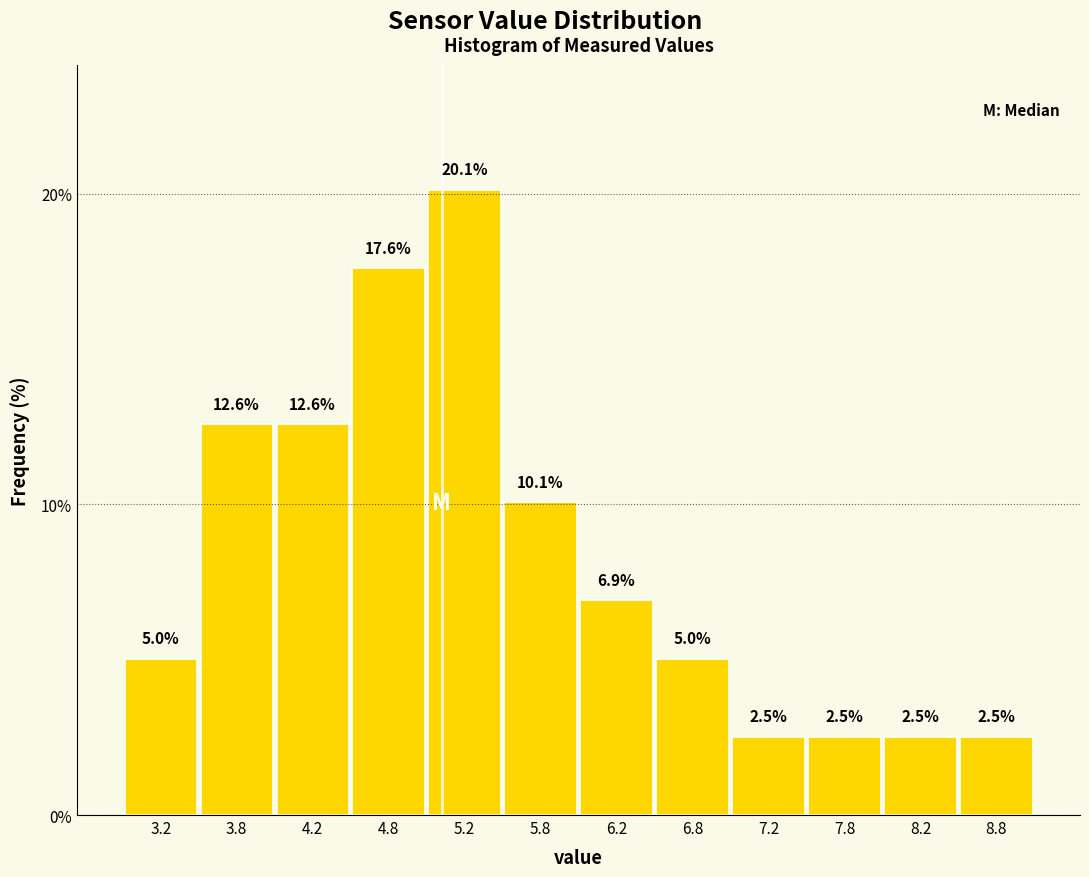

Reading left to right, transcribe this chart: for each bar, give the range it covers on the x-axis and its height.

3.0 to 3.5: 5.0
3.5 to 4.0: 12.6
4.0 to 4.5: 12.6
4.5 to 5.0: 17.6
5.0 to 5.5: 20.1
5.5 to 6.0: 10.1
6.0 to 6.5: 6.9
6.5 to 7.0: 5.0
7.0 to 7.5: 2.5
7.5 to 8.0: 2.5
8.0 to 8.5: 2.5
8.5 to 9.0: 2.5